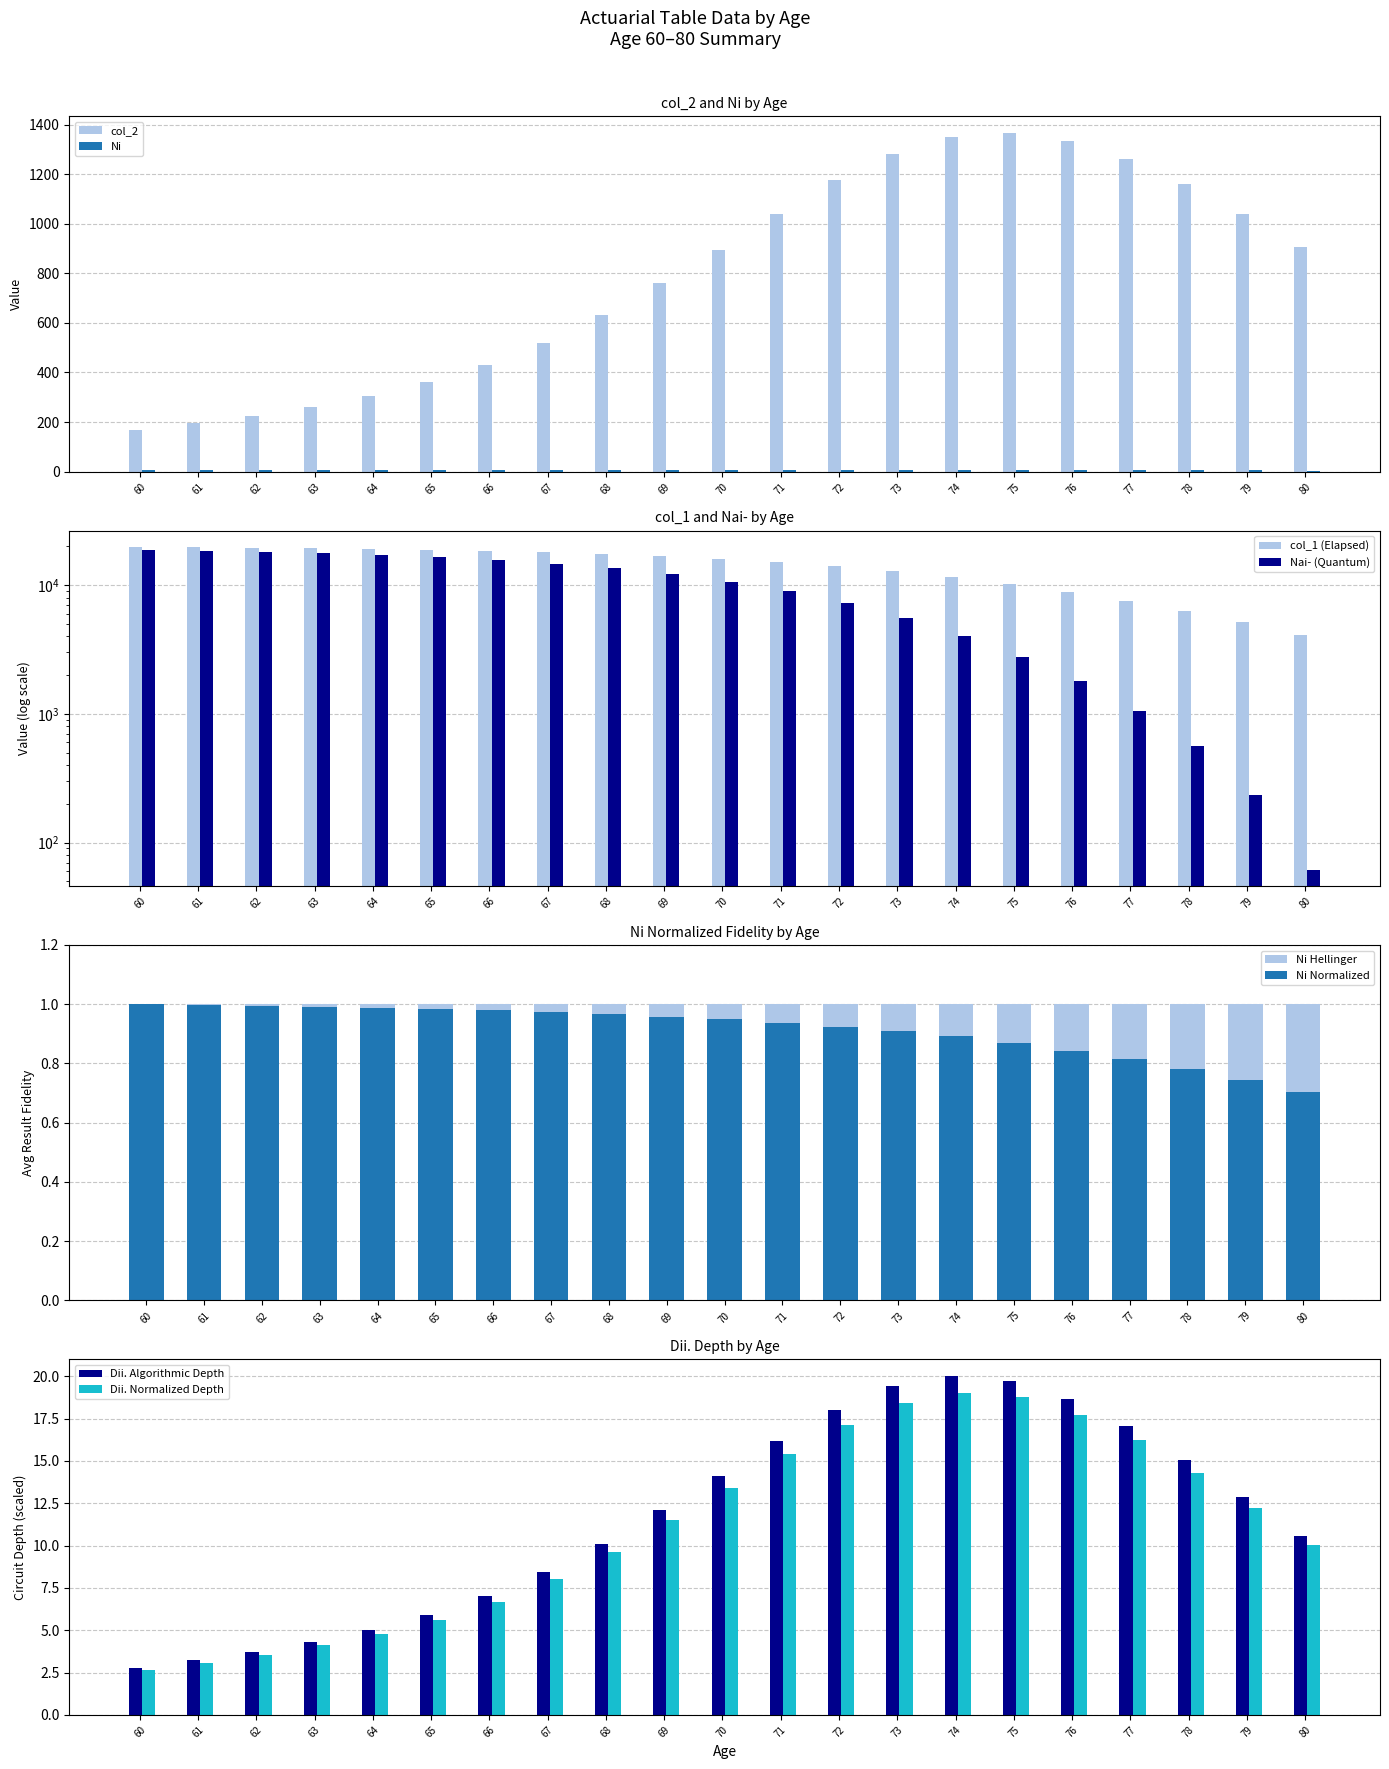

What is the lowest value of the col_2 series?

166.4